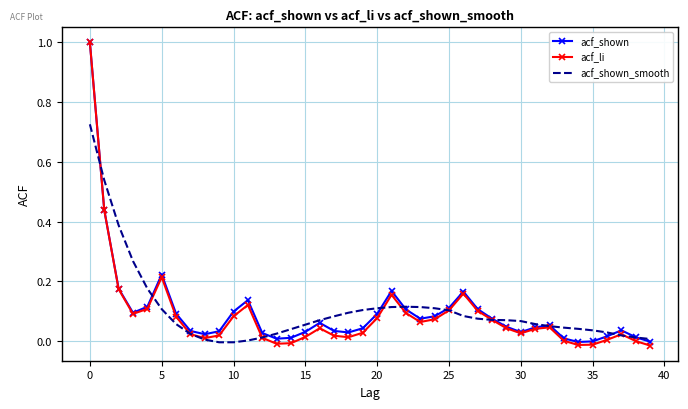

What is the greatest value displayed?

1.0